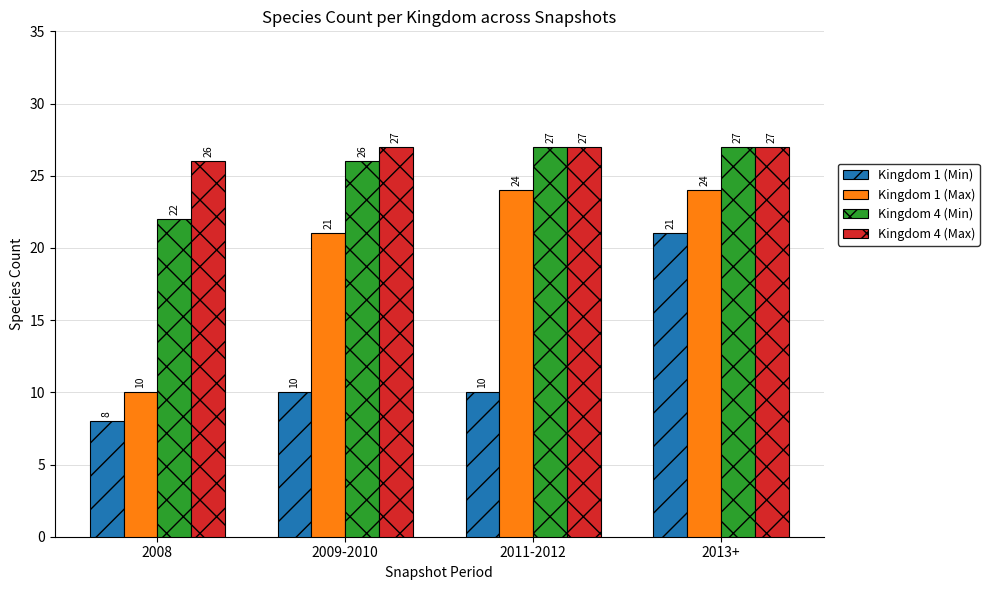

How many Kingdom 4 (Min) values are between 26 and 27?

3